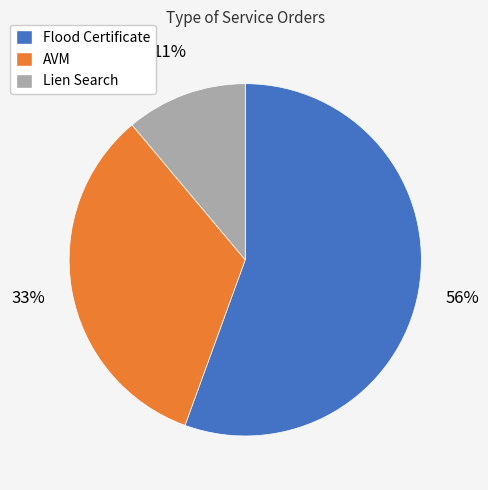

How many segments does this pie chart have?

3